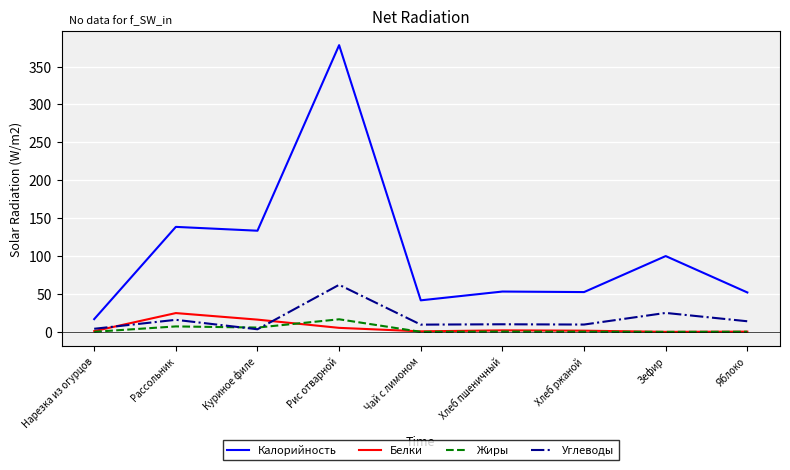

Rank the series at Рассольник from highest to lowest value.

Калорийность, Белки, Углеводы, Жиры